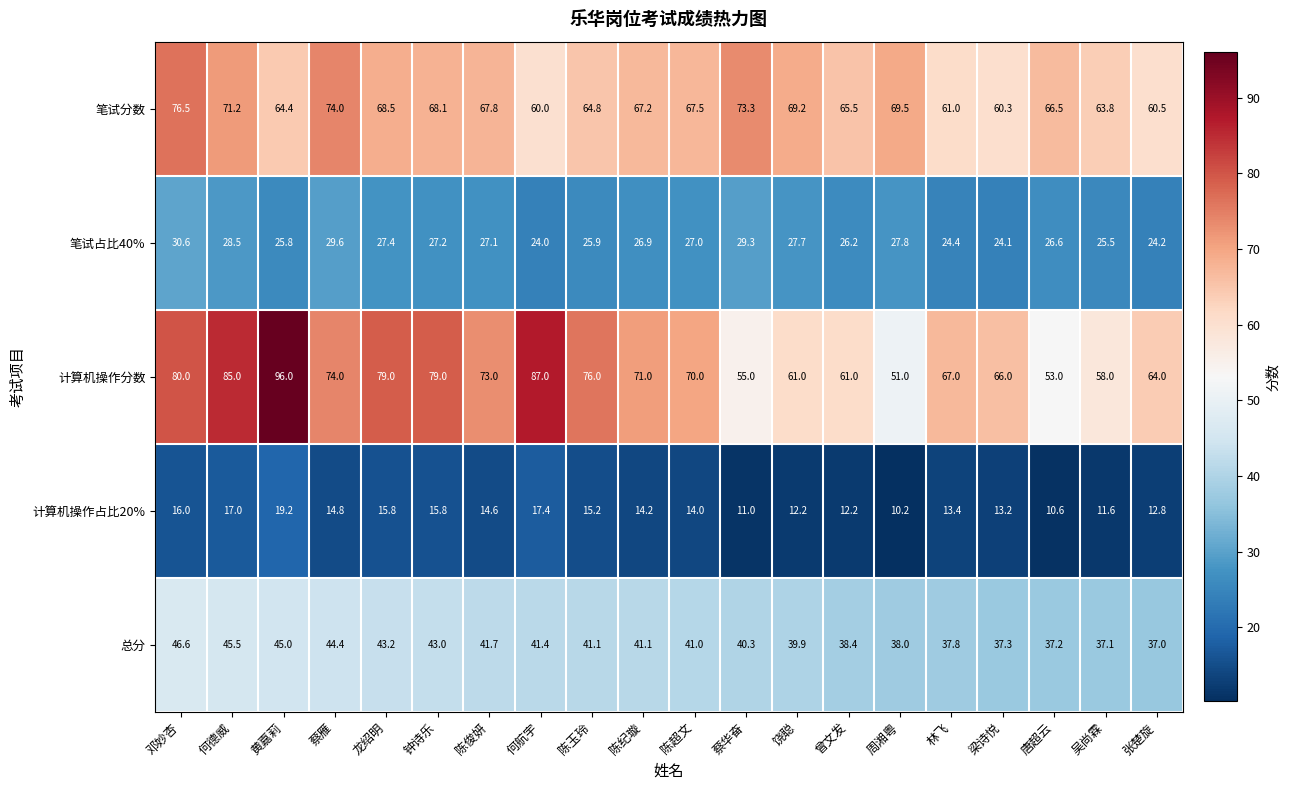

What is the total value across all series at 林飞?

203.6